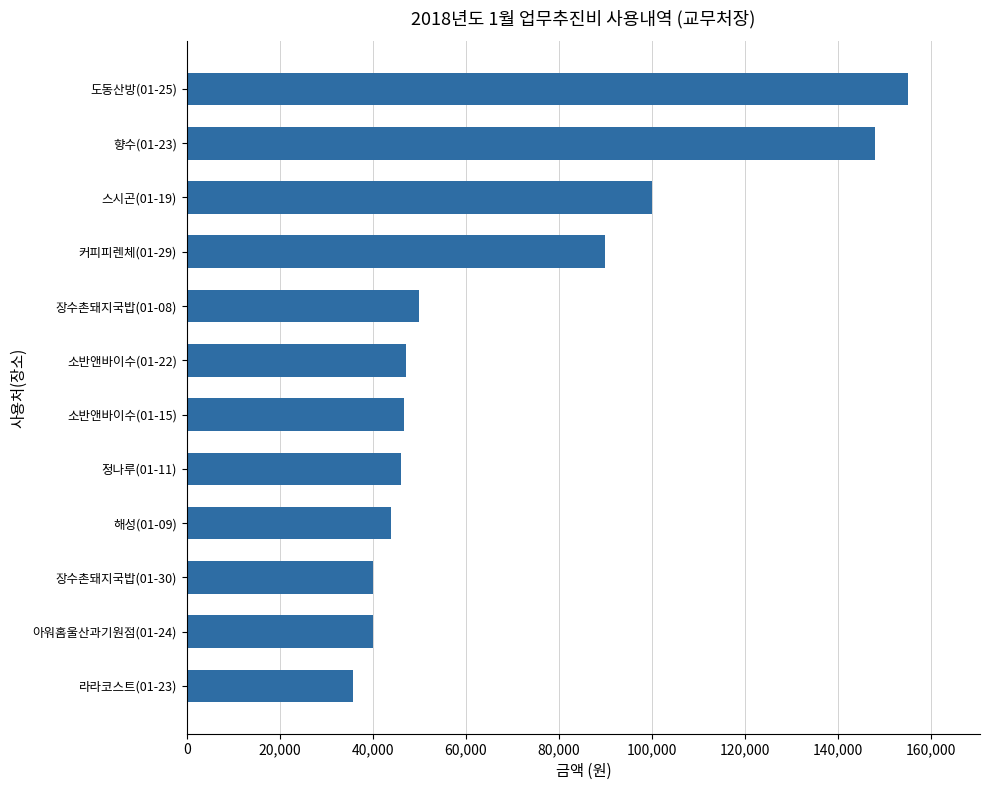

What is the change in value from 장수촌돼지국밥(01-30) to 스시곤(01-19)?

+60000